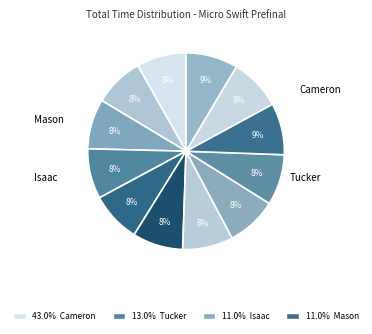

How many slices are in this pie chart?

12